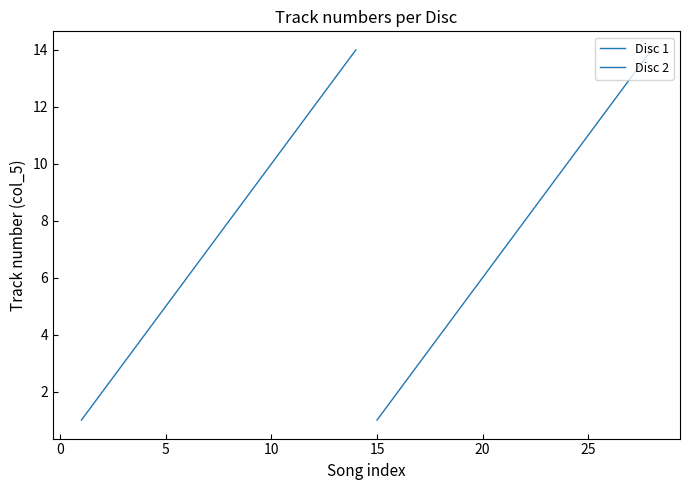

True or false: Disc 1 and Disc 2 intersect in this chart.

False